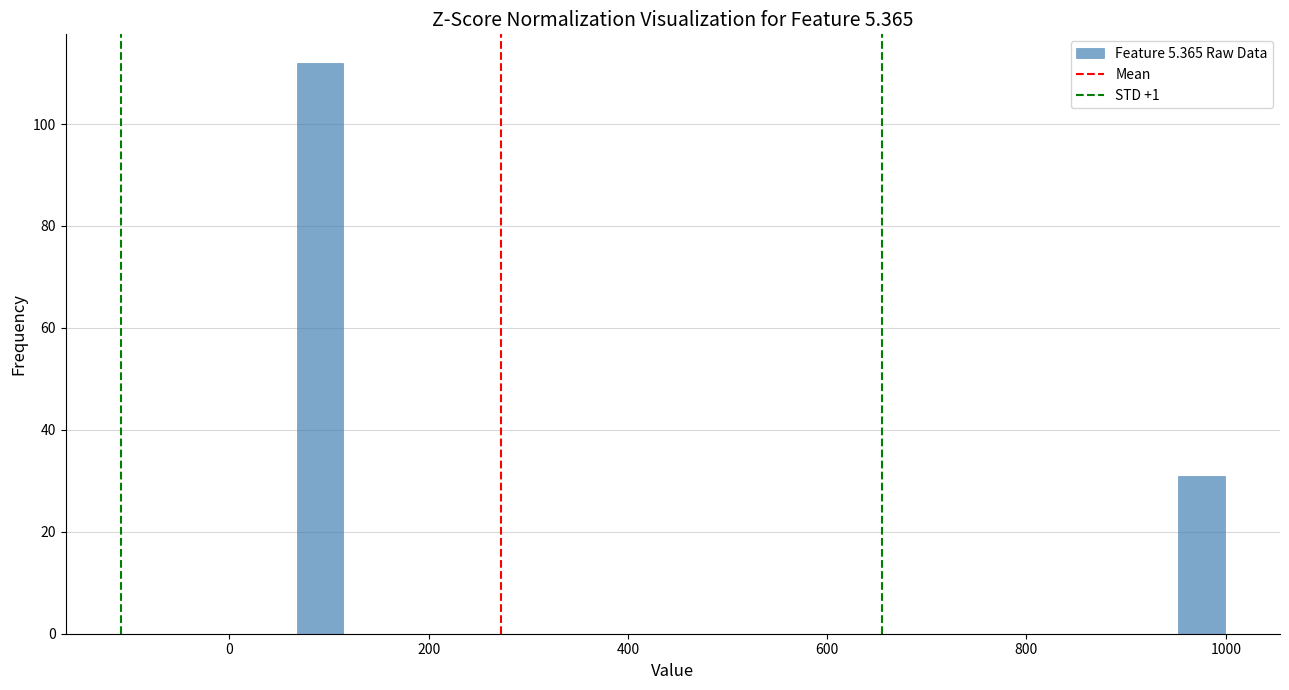

Around what value on the x-axis is the tallest bar? Give the approximate position of its centre, as read against the axis.

100